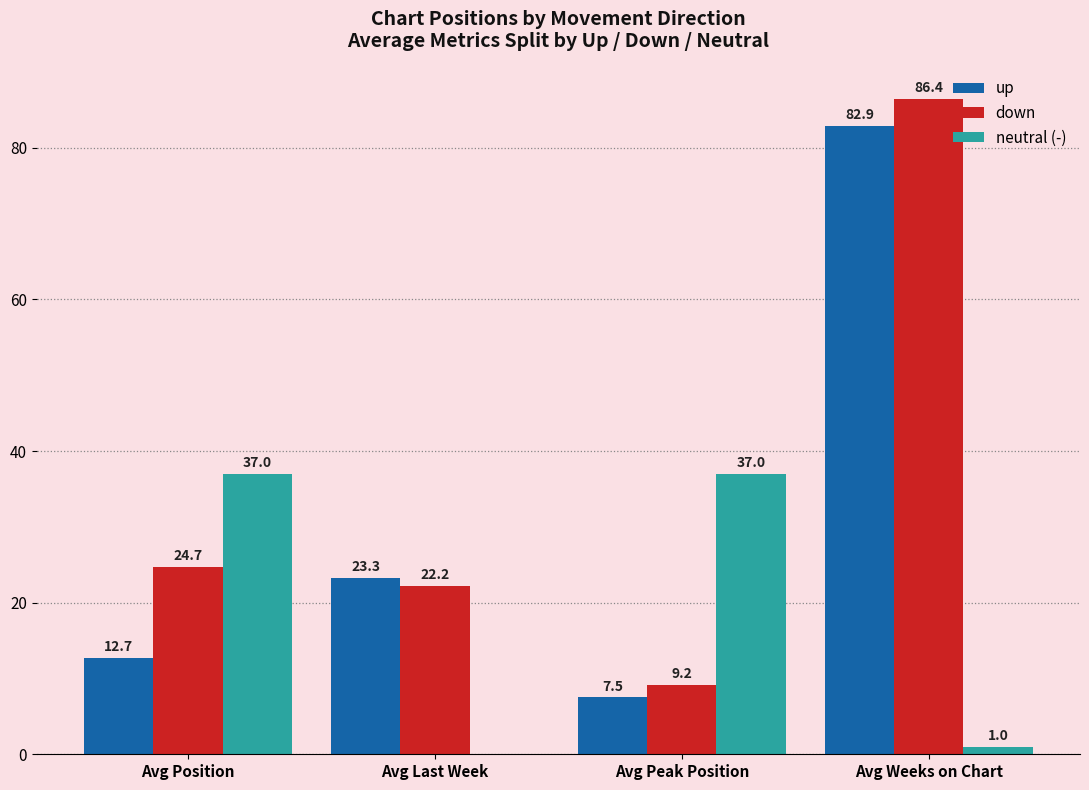

What is the sum of all down values?

142.5